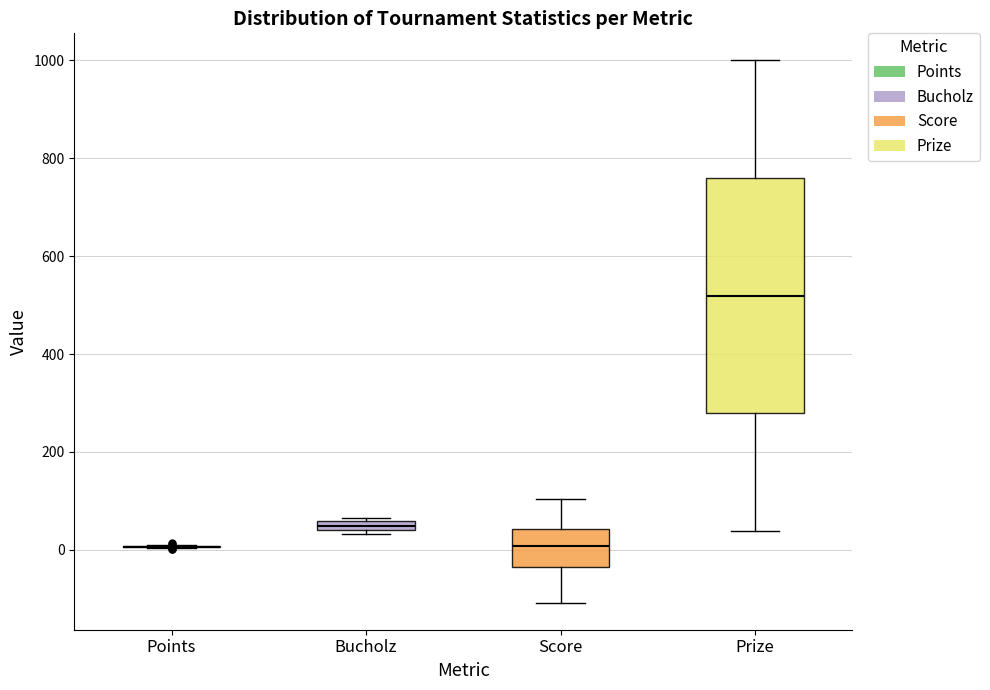

Comparing the boxes themselves (not the whiskers), which one is the tallest?

Prize